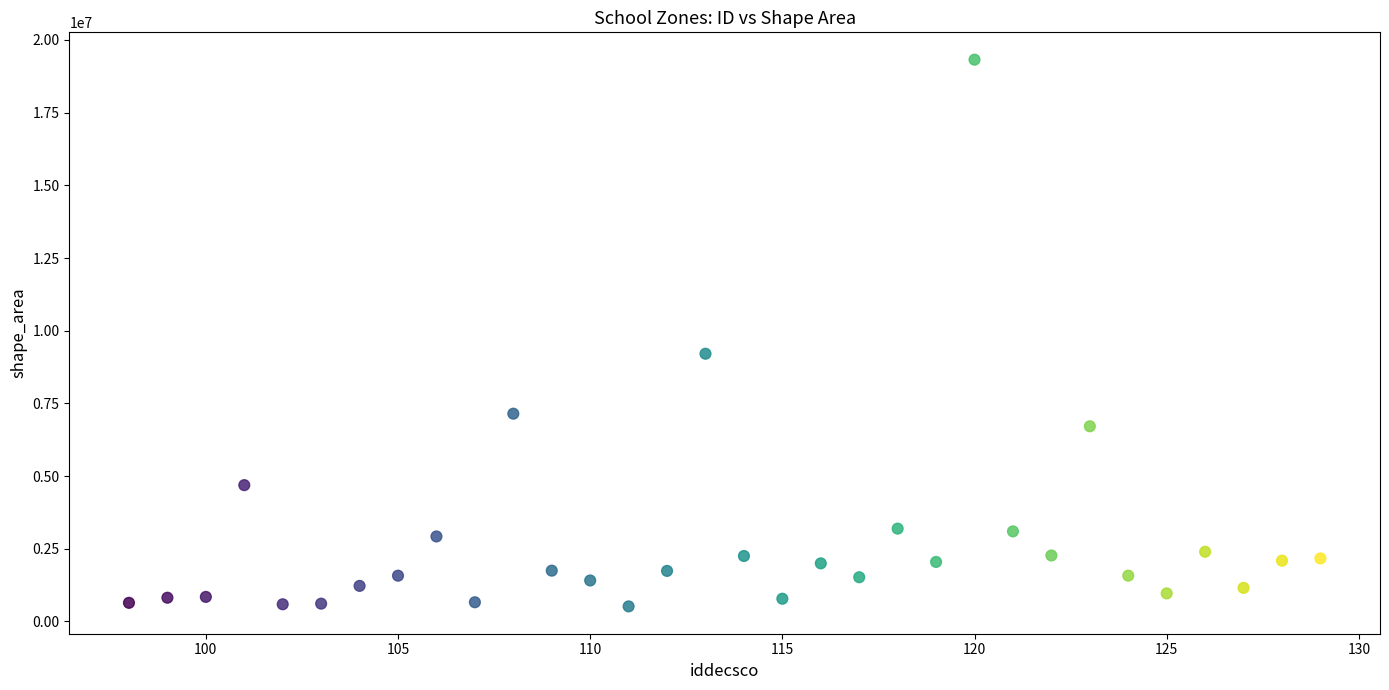

What is the range of X values (max minus min)?

31.0